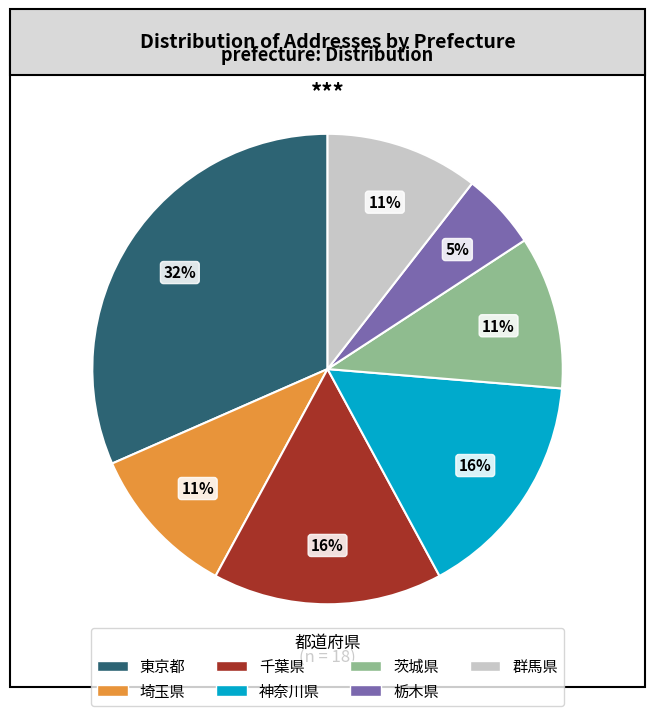

To the nearest percent, what portion does 千葉県 represent?

16%